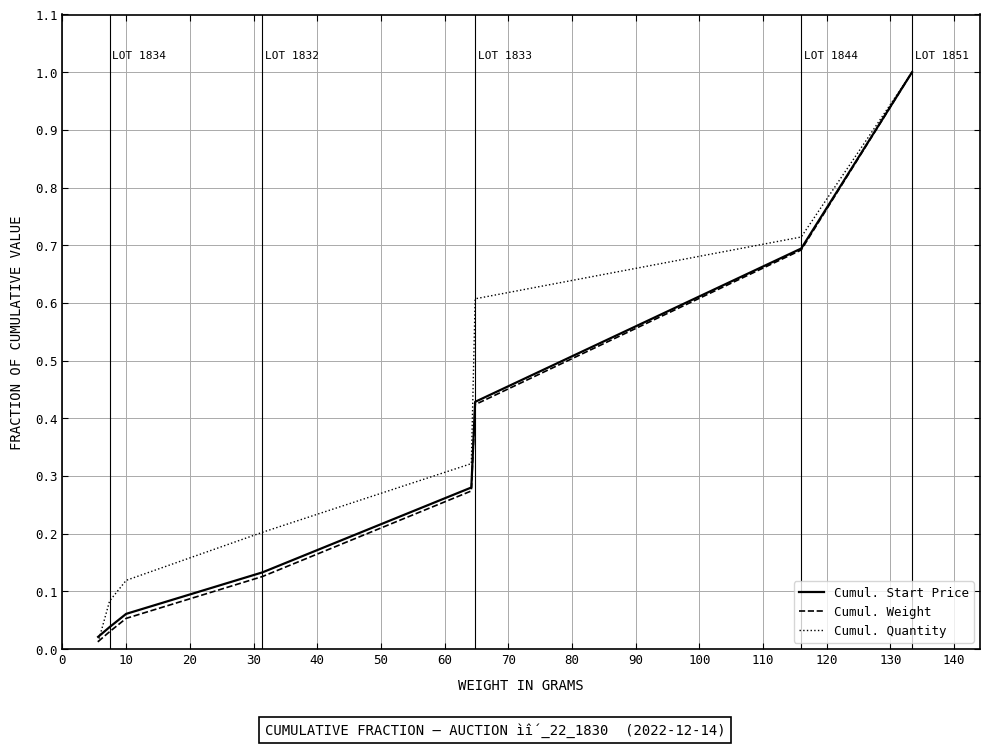

What is the maximum value shown in the chart?

1.0